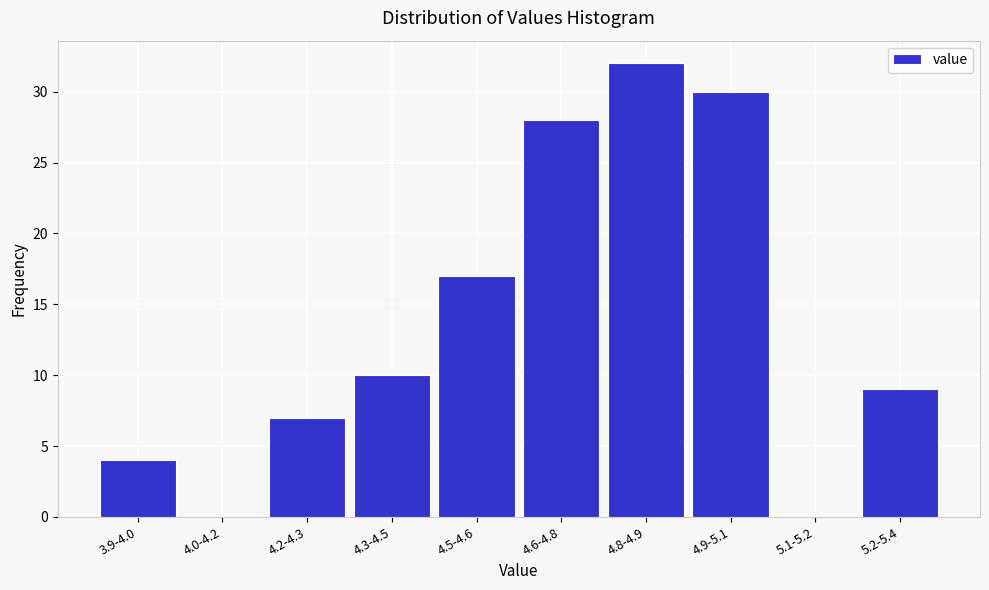

Reading right to left, transcribe all the data shown in this chart.

5.2-5.4=9	5.1-5.2=0	4.9-5.1=30	4.8-4.9=32	4.6-4.8=28	4.5-4.6=17	4.3-4.5=10	4.2-4.3=7	4.0-4.2=0	3.9-4.0=4